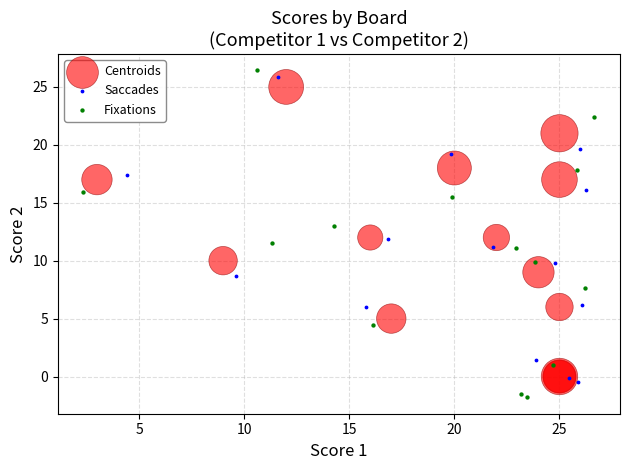

Which series has the widest spread of Y values?

Fixations